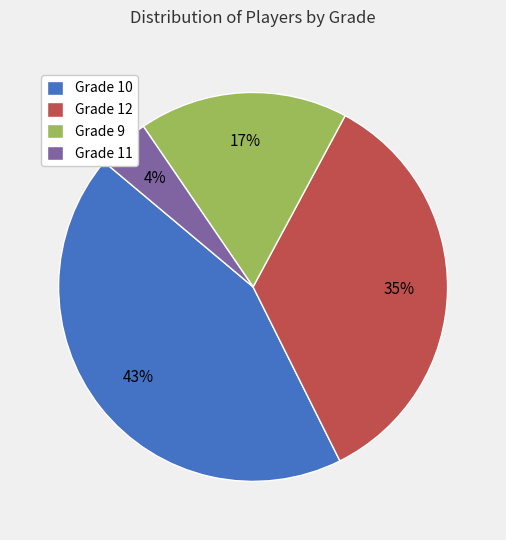

Which category has the smallest portion of the pie?

Grade 11